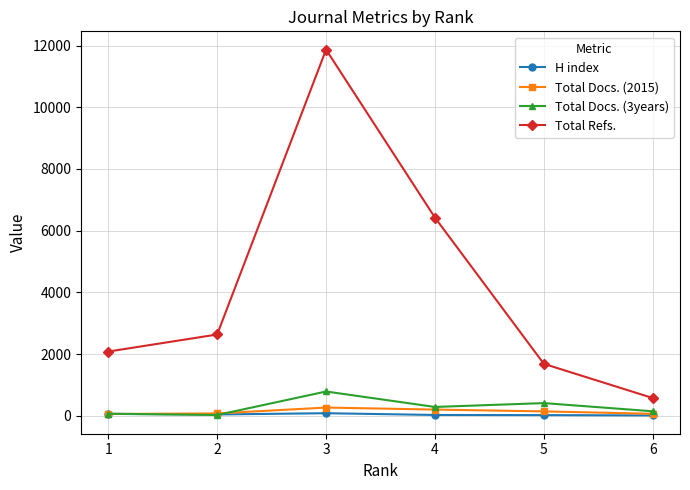

What is the minimum value shown in the chart?

9